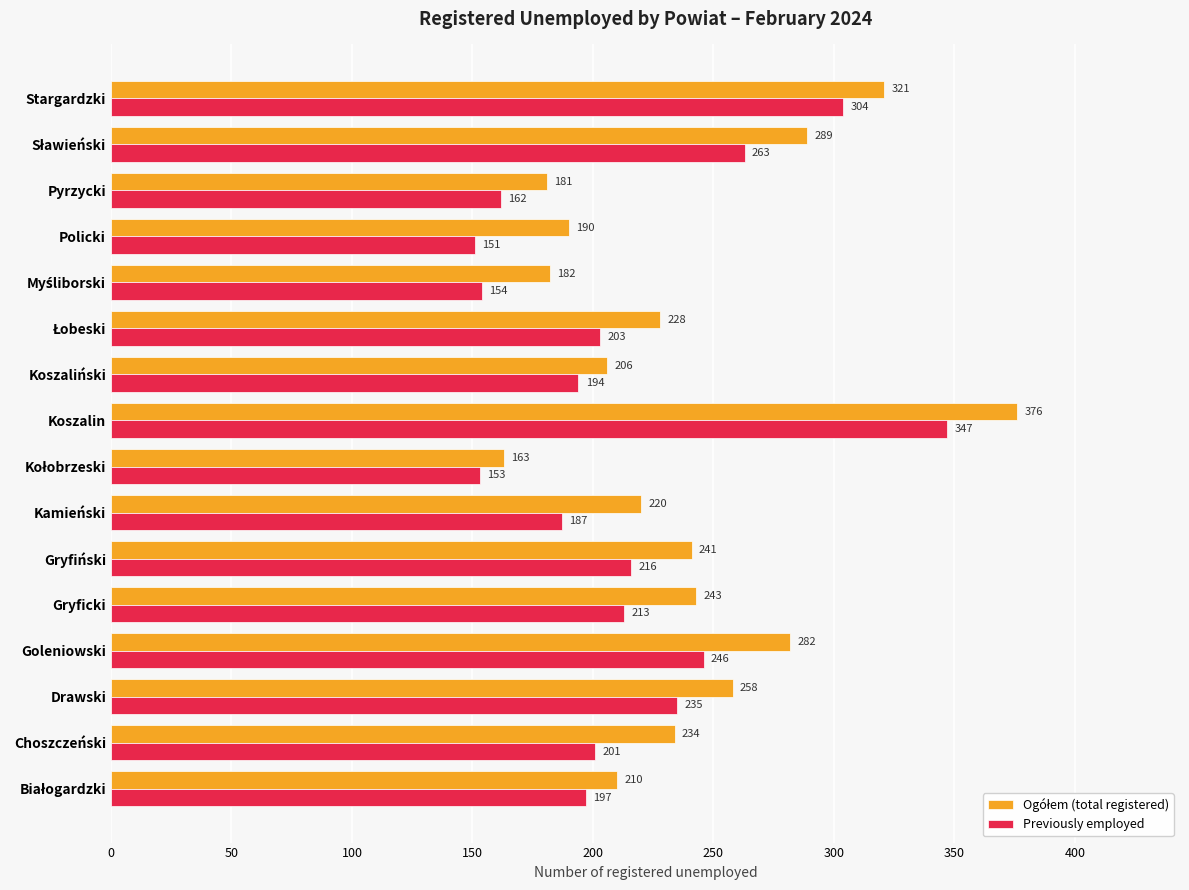

Is it true that Previously employed equals 187 at Kamieński?

True